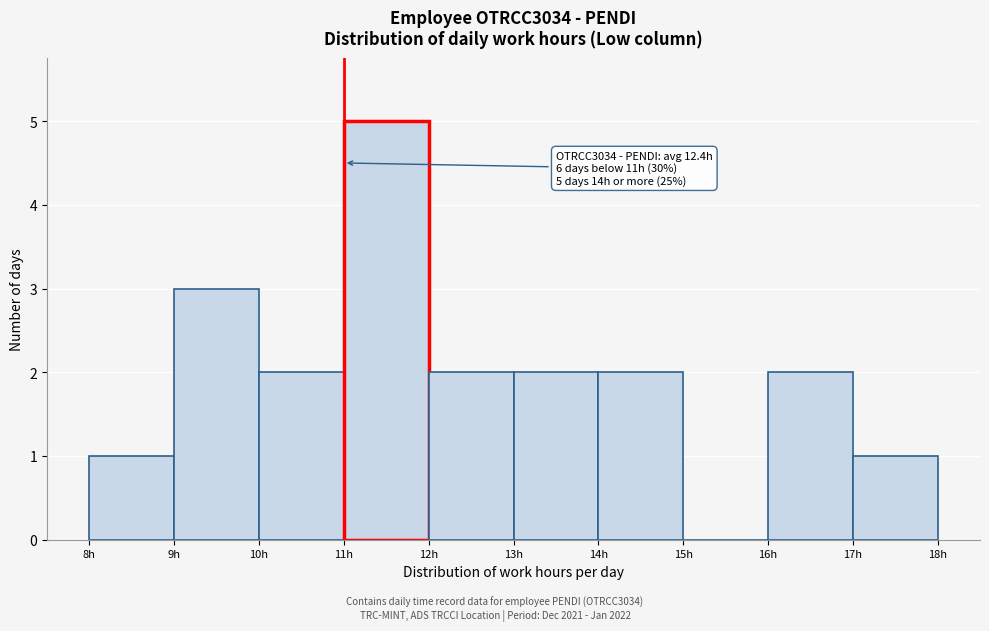

Over which range of the x-axis is the bar tallest?

11 to 12